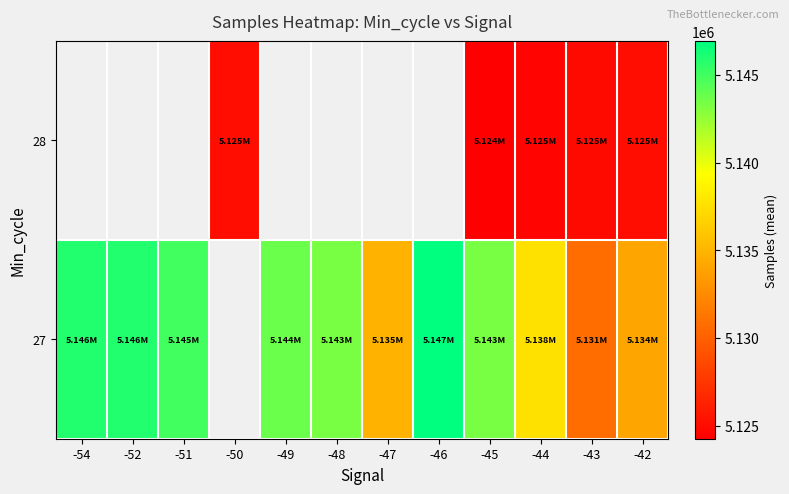

At which label is 27 closest to 5138787?

-44